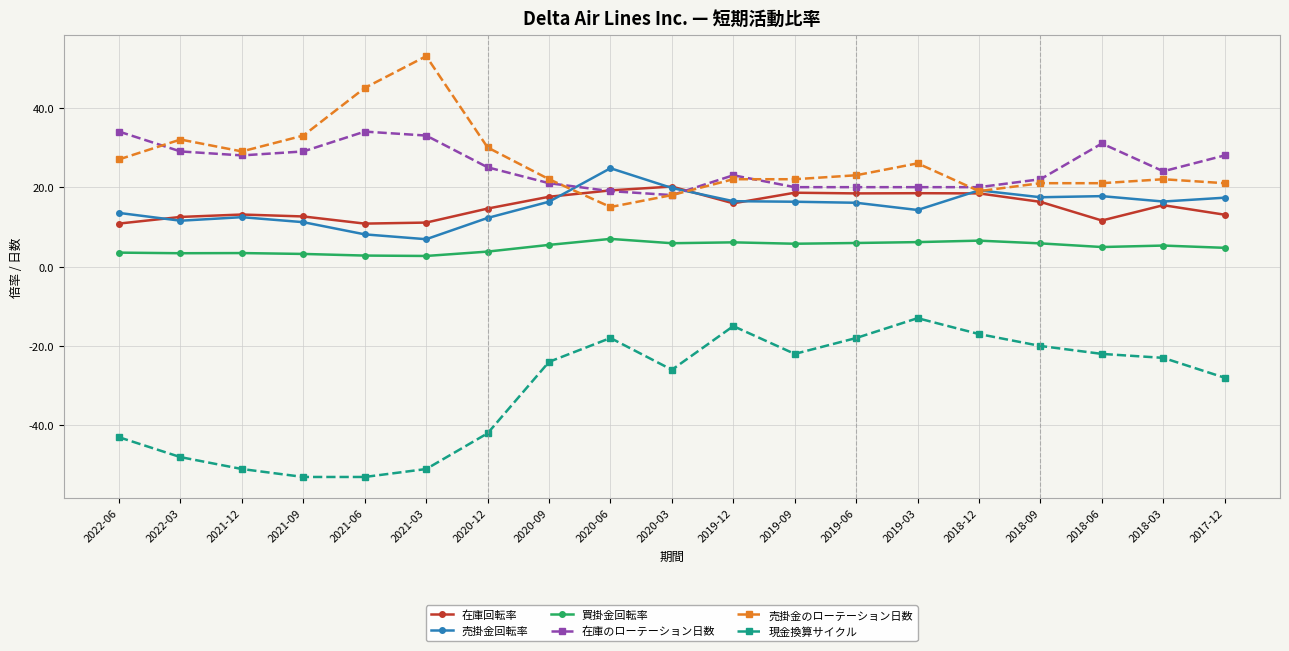

Which series has the largest total across all categories?

売掛金のローテーション日数